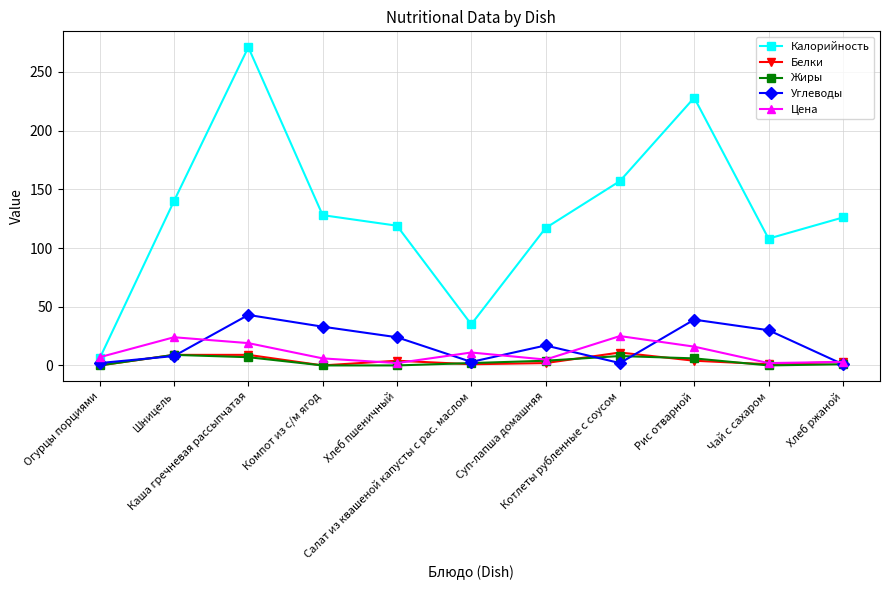

What is the difference between the Углеводы values at Рис отварной and Котлеты рубленные с соусом?

37